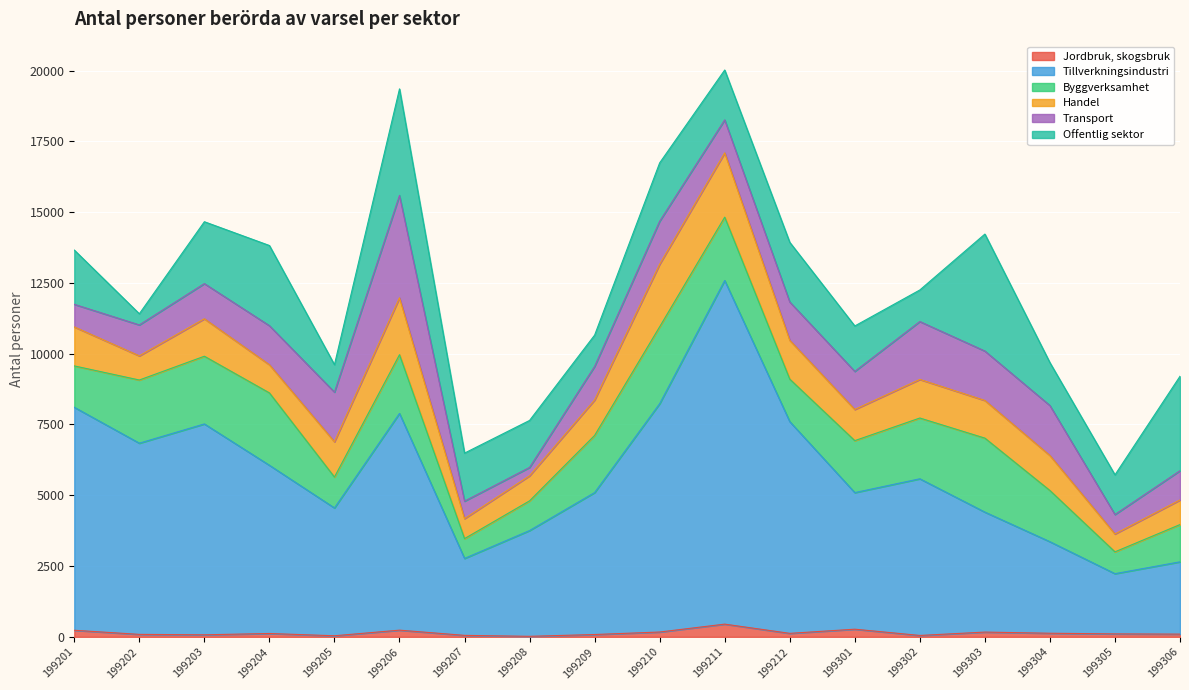

Reading left to right, what are all the values shown in this chart?

Jordbruk, skogsbruk: 233	88	73	119	39	237	53	19	83	171	450	124	271	50	169	128	105	97
Tillverkningsindustri: 7875	6752	7447	5941	4514	7654	2717	3736	5013	8064	12136	7478	4824	5533	4237	3233	2127	2553
Byggverksamhet: 1461	2231	2391	2556	1091	2074	700	1049	2019	2717	2237	1500	1835	2146	2613	1808	771	1316
Handel: 1377	853	1323	994	1246	2009	706	886	1251	2209	2270	1372	1101	1363	1330	1236	631	869
Transport: 798	1093	1242	1380	1754	3616	617	294	1186	1518	1165	1354	1345	2044	1745	1765	687	1033
Offentlig sektor: 1916	393	2185	2831	968	3762	1697	1660	1105	2061	1761	2106	1604	1115	4131	1514	1401	3336